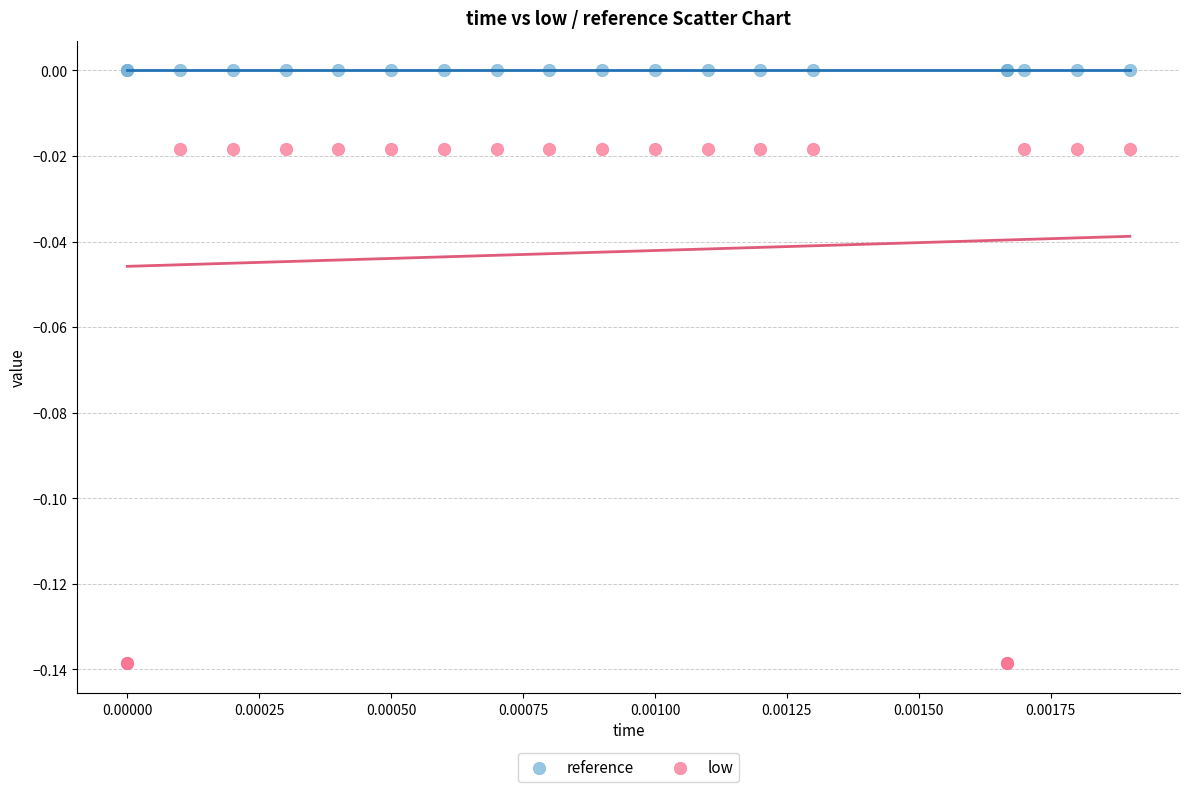

Which series contains the lowest Y value?

low